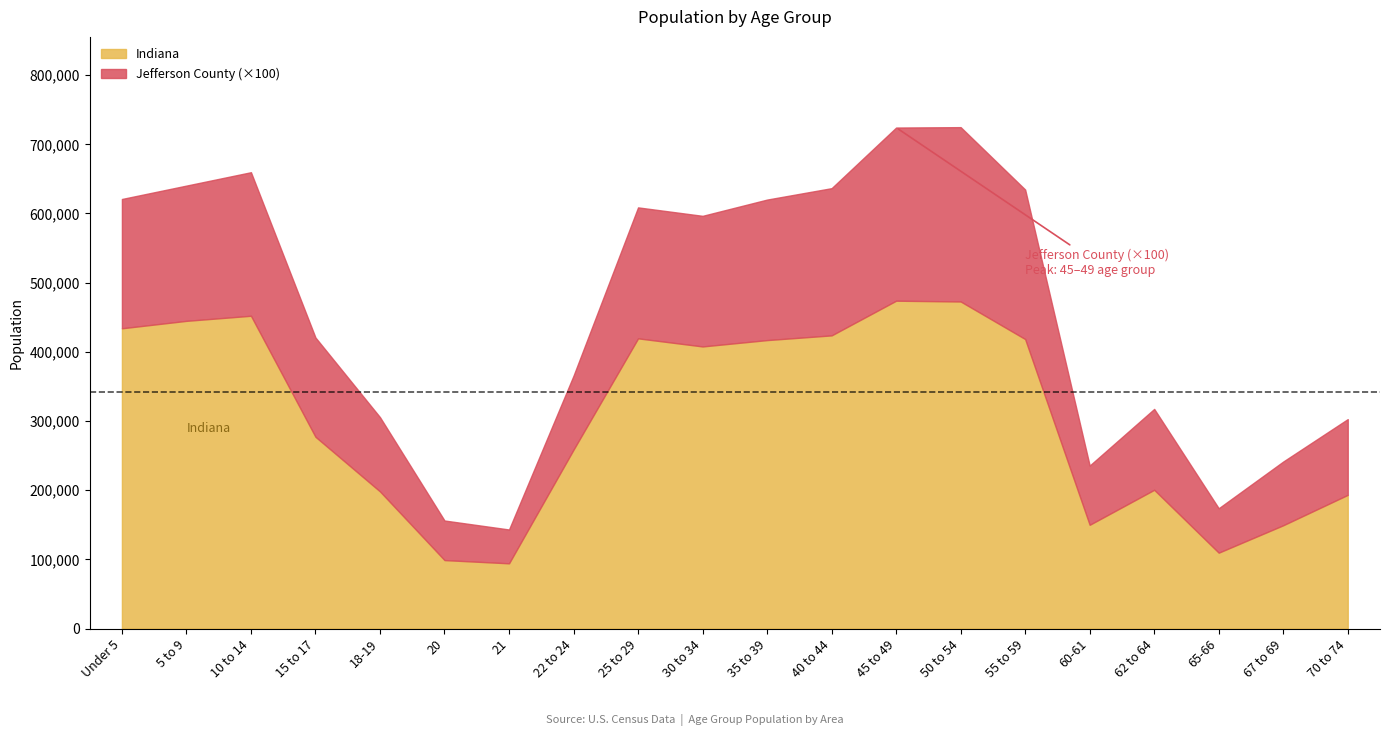

Reading left to right, extract all data points from this chart.

Indiana: Under 5=434075	5 to 9=444821	10 to 14=452171	15 to 17=277231	18-19=198284	20=98994	21=94313	22 to 24=258719	25 to 29=419530	30 to 34=407815	35 to 39=417011	40 to 44=423819	45 to 49=473946	50 to 54=472822	55 to 59=418515	60-61=150022	62 to 64=200606	65-66=109710	67 to 69=149347	70 to 74=193278
Jefferson County: Under 5=1869	5 to 9=1955	10 to 14=2075	15 to 17=1435	18-19=1073	20=572	21=489	22 to 24=1069	25 to 29=1893	30 to 34=1888	35 to 39=2031	40 to 44=2128	45 to 49=2503	50 to 54=2520	55 to 59=2161	60-61=856	62 to 64=1169	65-66=642	67 to 69=921	70 to 74=1095